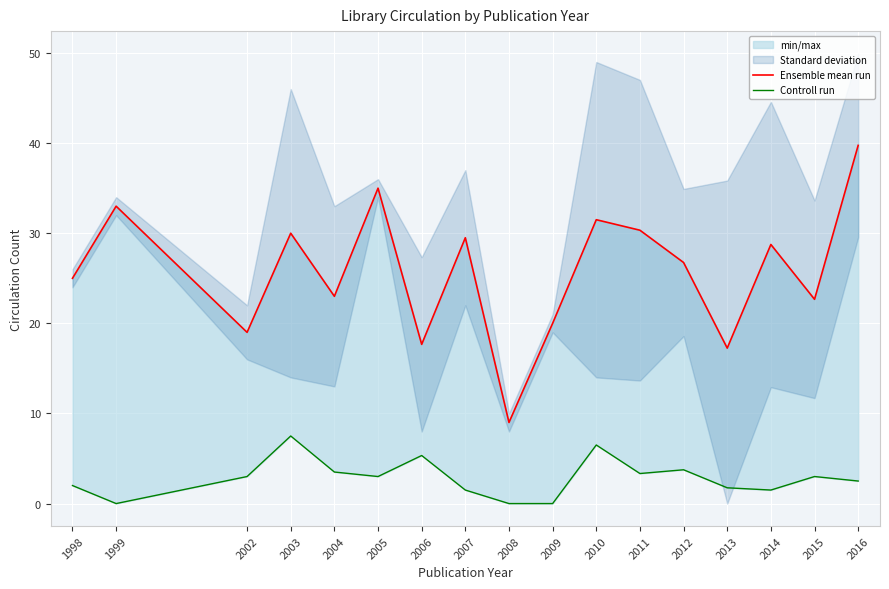

Reading right to left, list all the values displayed in this chart.

Ensemble mean run: 2016=39.8	2015=22.7	2014=28.8	2013=17.2	2012=26.8	2011=30.3	2010=31.5	2009=20.0	2008=9.0	2007=29.5	2006=17.7	2005=35.0	2004=23.0	2003=30.0	2002=19.0	1999=33.0	1998=25.0
Controll run: 2016=2.5	2015=3.0	2014=1.5	2013=1.8	2012=3.8	2011=3.3	2010=6.5	2009=0.0	2008=0.0	2007=1.5	2006=5.3	2005=3.0	2004=3.5	2003=7.5	2002=3.0	1999=0.0	1998=2.0